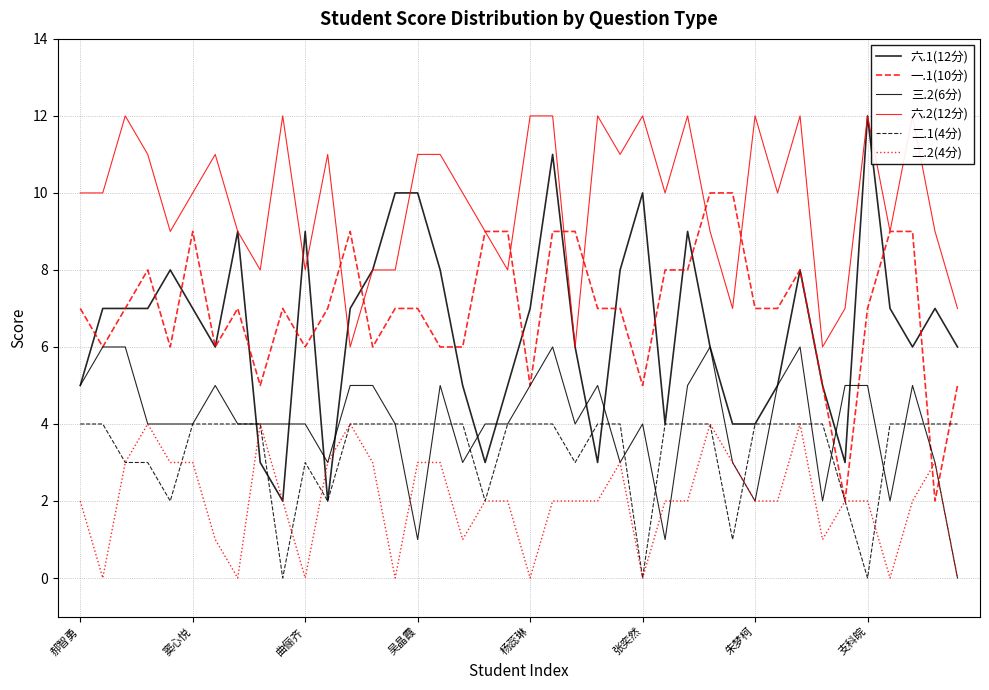

At how many categories does at least one series exceed 0?

40